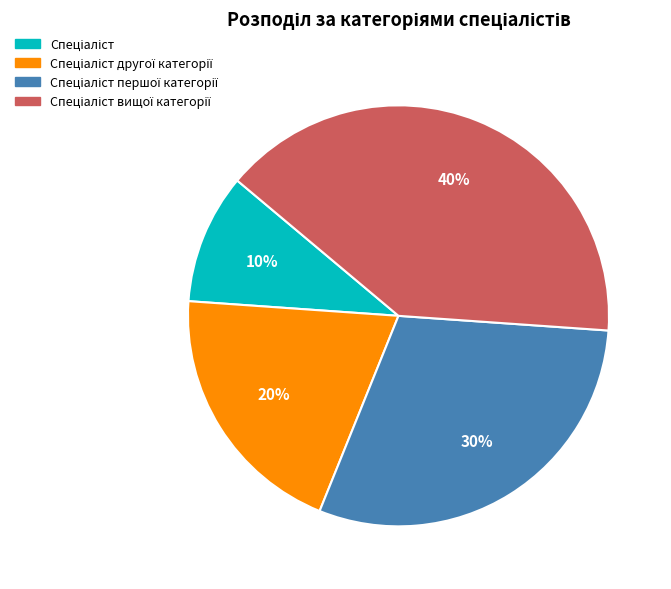

To the nearest percent, what is the average slice percentage?

25%